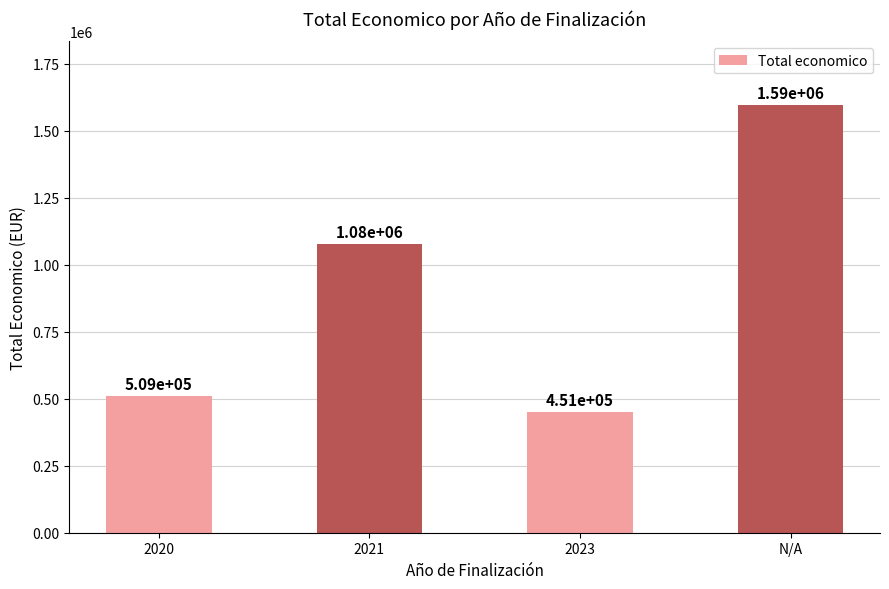

How many distinct data groups are displayed?

1